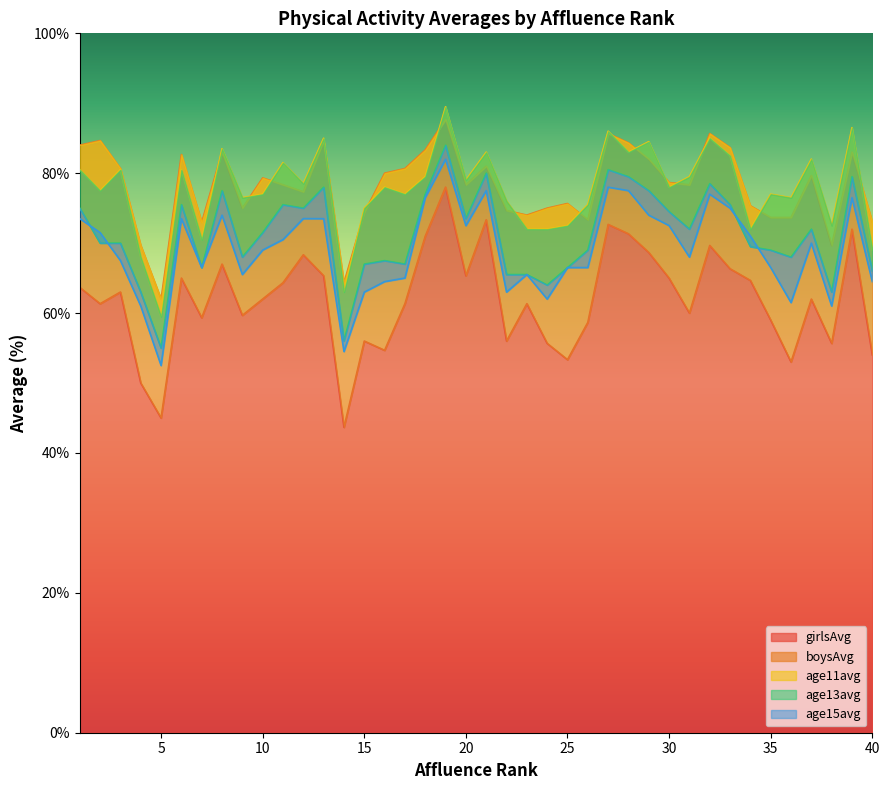

The age13avg series shows 93.6 at 2. True or false?

False